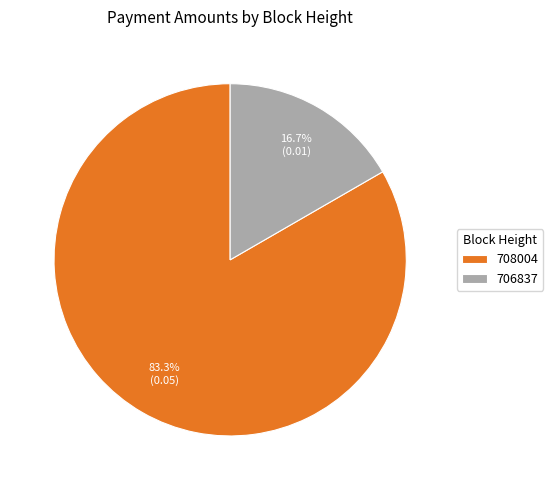

Between 708004 and 706837, which is larger?

708004